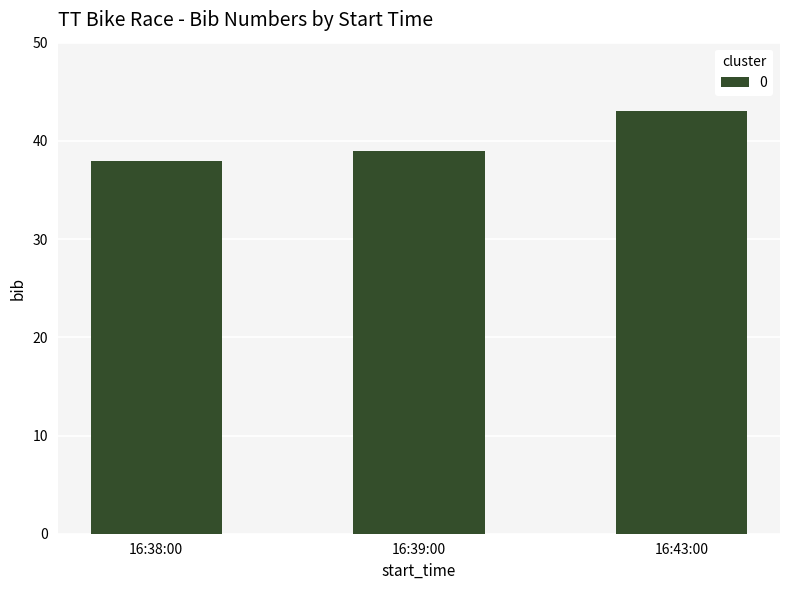

Are the bars grouped side by side (vs. stacked)?

No